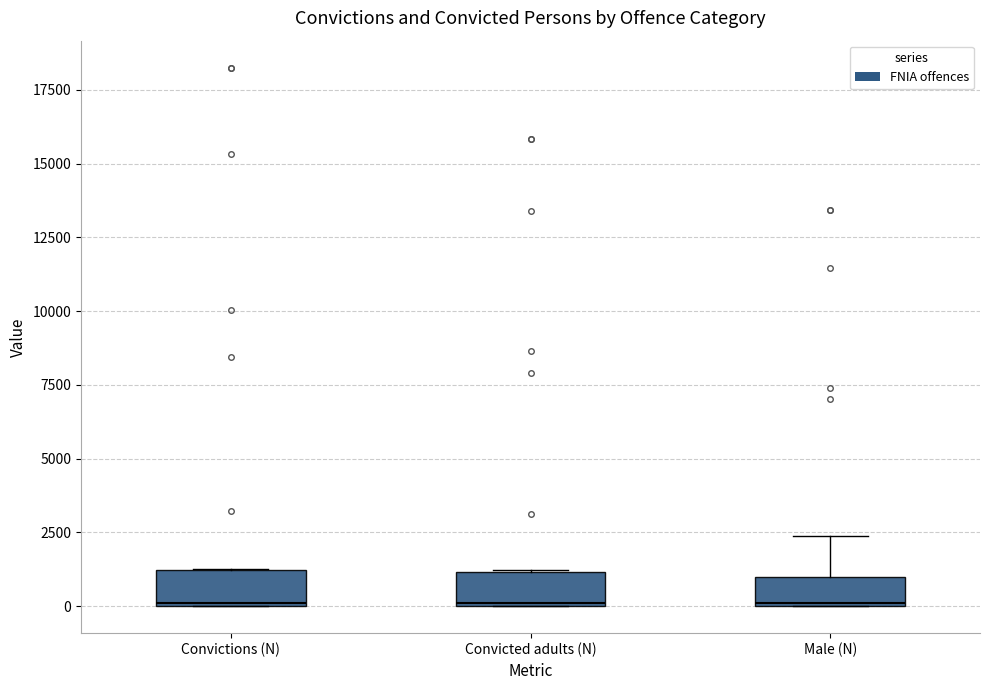

Reading left to right, read every box against the y-axis: the position of its median line, the range the box covers, and the ends of its whiskers. The values are not printed on the chart, so give them approximately, as read against the axis.

Convictions (N): median 0, box 0 to 1000, whiskers 0 to 1500
Convicted adults (N): median 0, box 0 to 1000, whiskers 0 to 1000
Male (N): median 0, box 0 to 1000, whiskers 0 to 2500